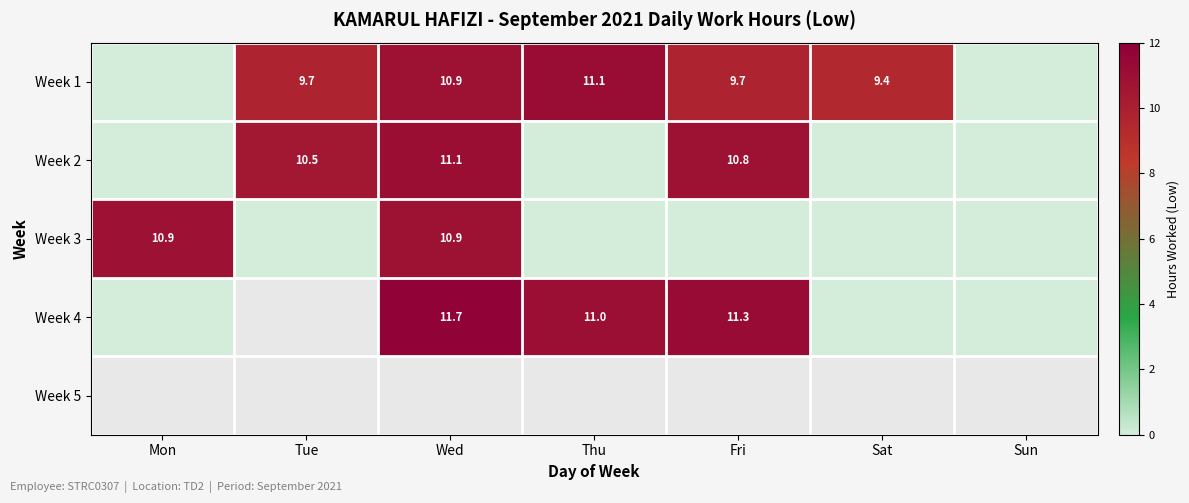

At how many categories does at least one series exceed 0?

6